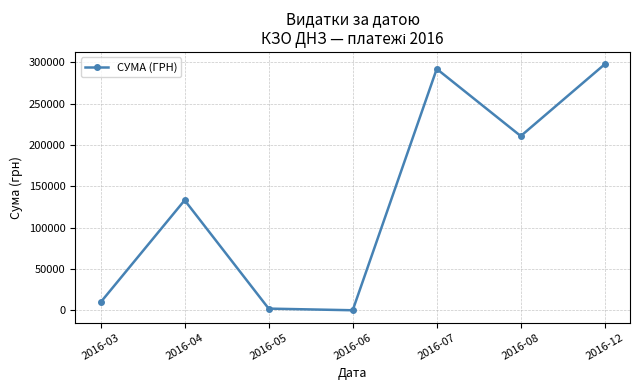

The value at 2016-07 is 70804.7. True or false?

False